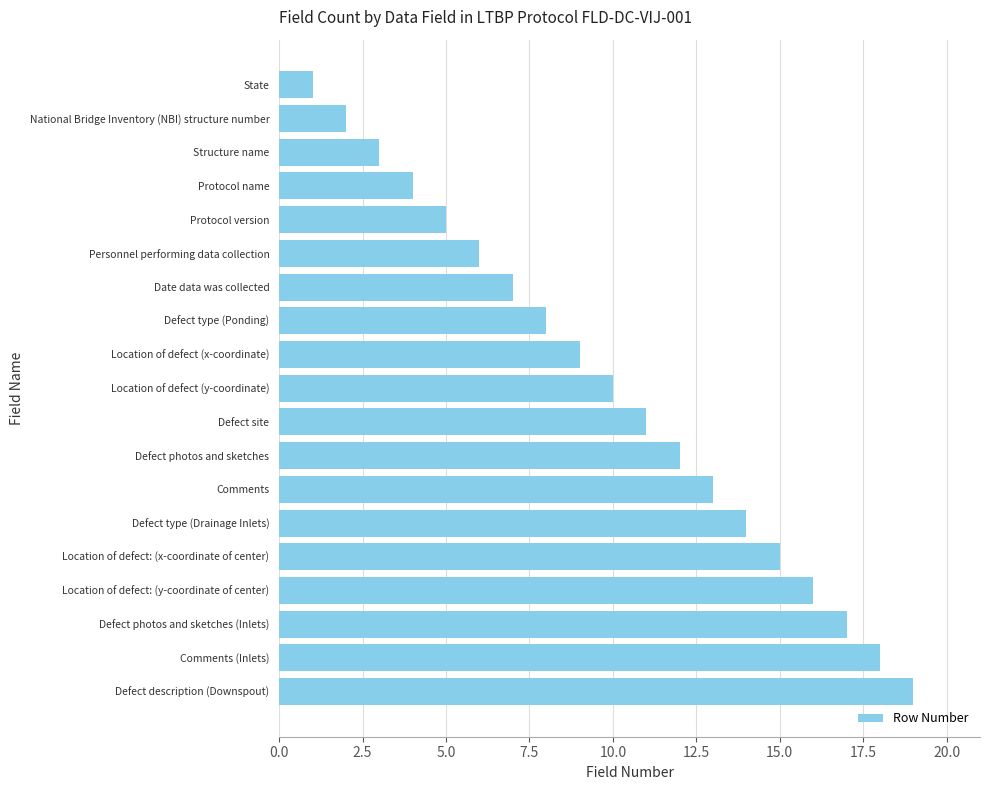

Where is the data nearest to the value 10?

Location of defect (y-coordinate)